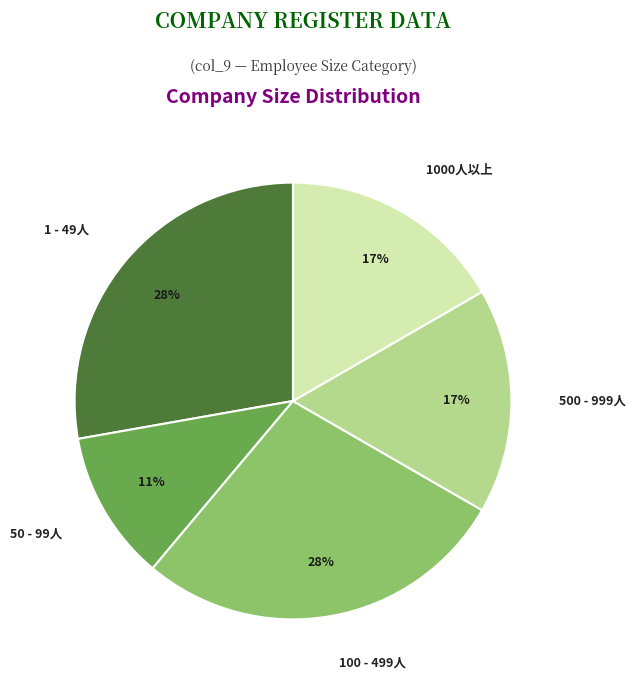

Which slice is the smallest?

50 - 99人